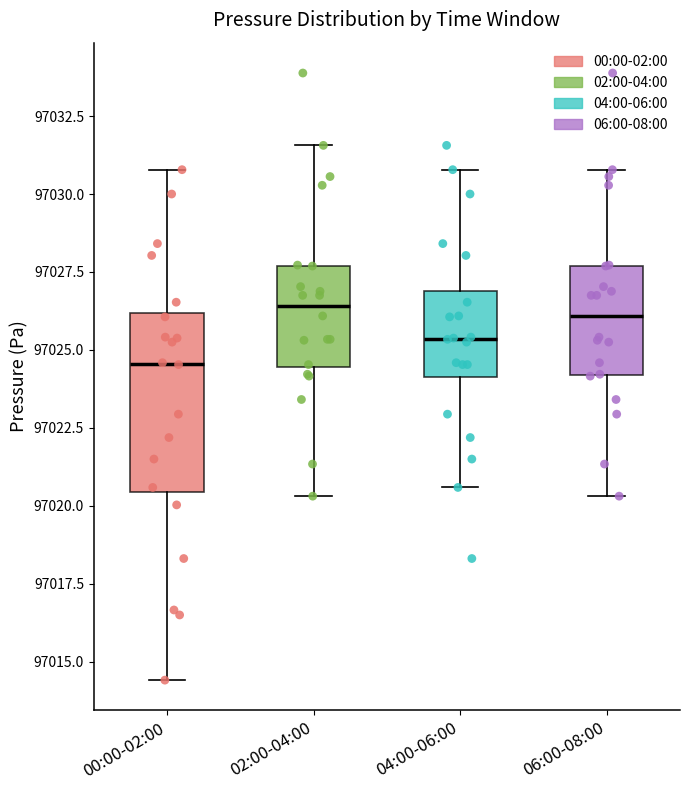

Reading left to right, read every box against the y-axis: the position of its median line, the range the box covers, and the ends of its whiskers. The values are not printed on the chart, so give them approximately, as read against the axis.

00:00-02:00: median 97024.5, box 97020.5 to 97026.0, whiskers 97014.5 to 97031.0
02:00-04:00: median 97026.5, box 97024.5 to 97027.5, whiskers 97020.5 to 97031.5
04:00-06:00: median 97025.5, box 97024.0 to 97027.0, whiskers 97020.5 to 97031.0
06:00-08:00: median 97026.0, box 97024.0 to 97027.5, whiskers 97020.5 to 97031.0